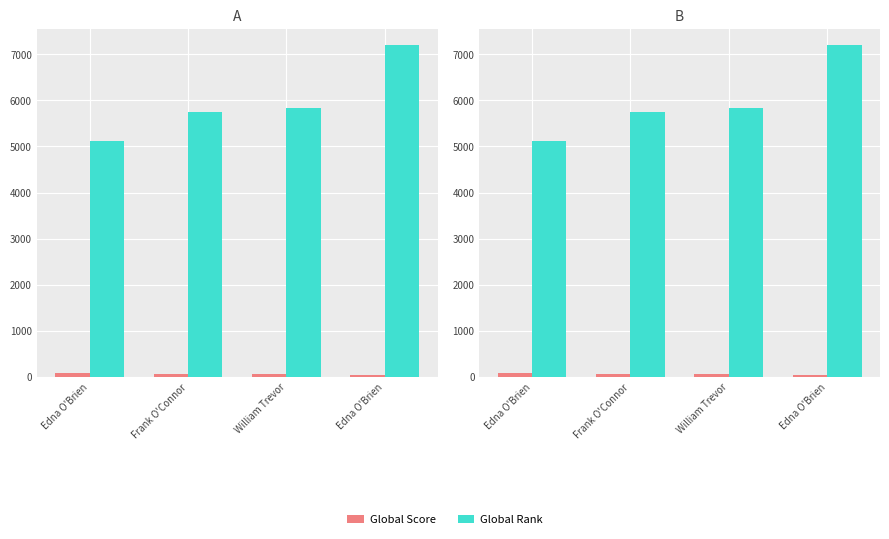

What are all the series names shown in the legend?

Global Score, Global Rank